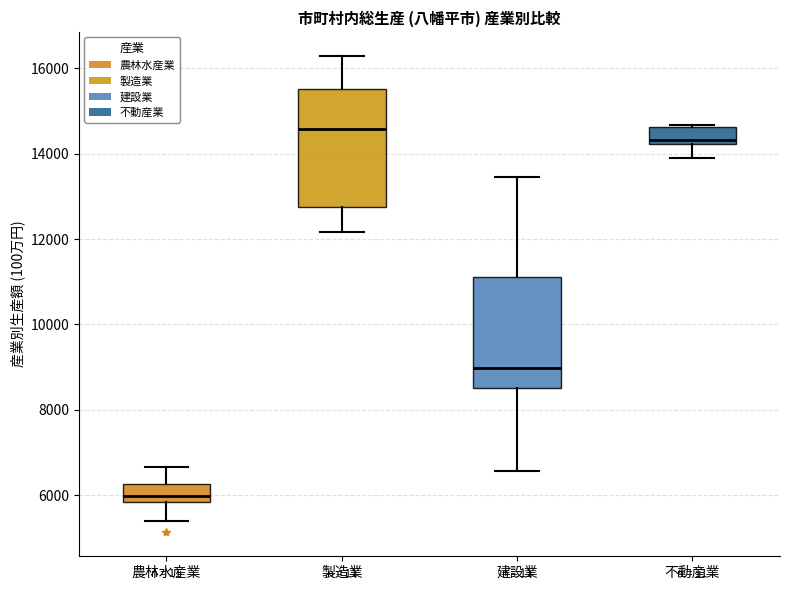

Reading left to right, read every box against the y-axis: the position of its median line, the range the box covers, and the ends of its whiskers. The values are not printed on the chart, so give them approximately, as read against the axis.

農林水産業: median 6000, box 5800 to 6200, whiskers 5400 to 6600
製造業: median 14600, box 12800 to 15600, whiskers 12200 to 16400
建設業: median 9000, box 8400 to 11200, whiskers 6600 to 13400
不動産業: median 14400, box 14200 to 14600, whiskers 14000 to 14600